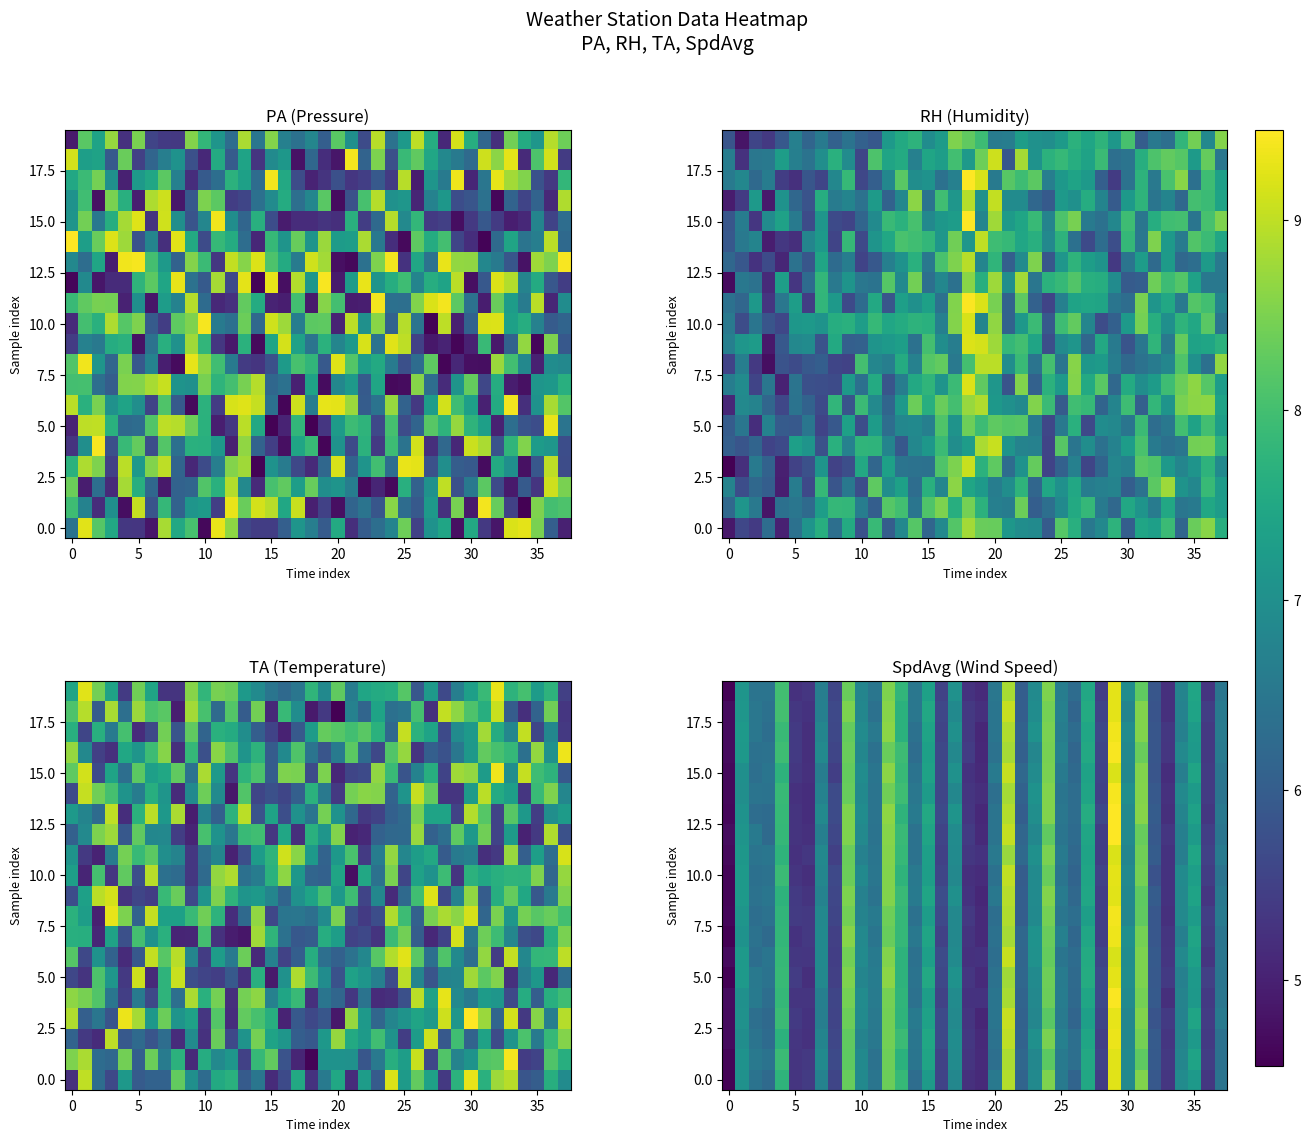

True or false: 5.0 has a value of 7.5 at 15.

True